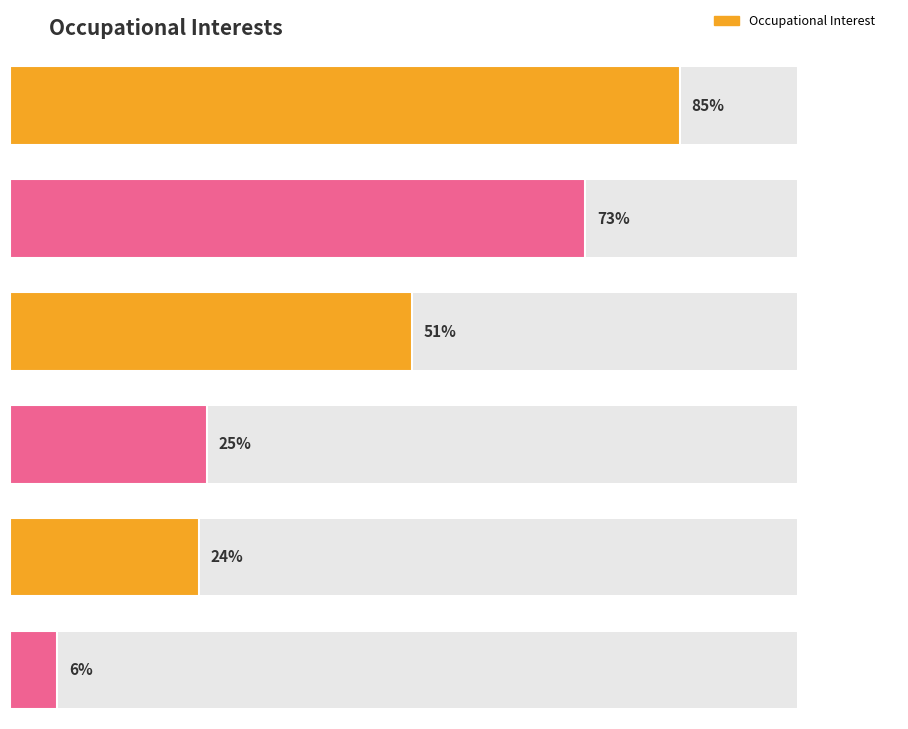

What is the change in value from Realistic to Social?

-67